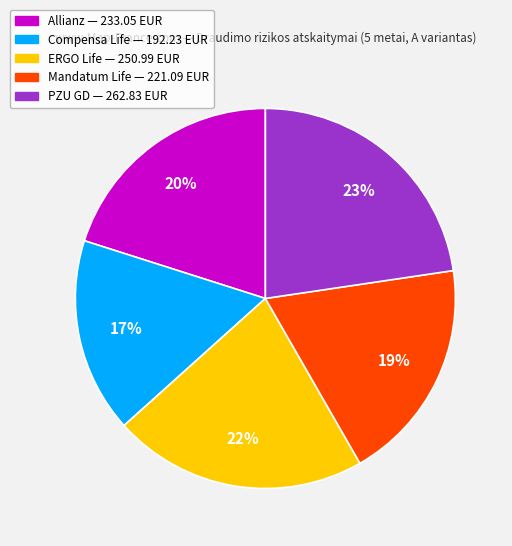

To the nearest percent, what portion does Allianz represent?

20%